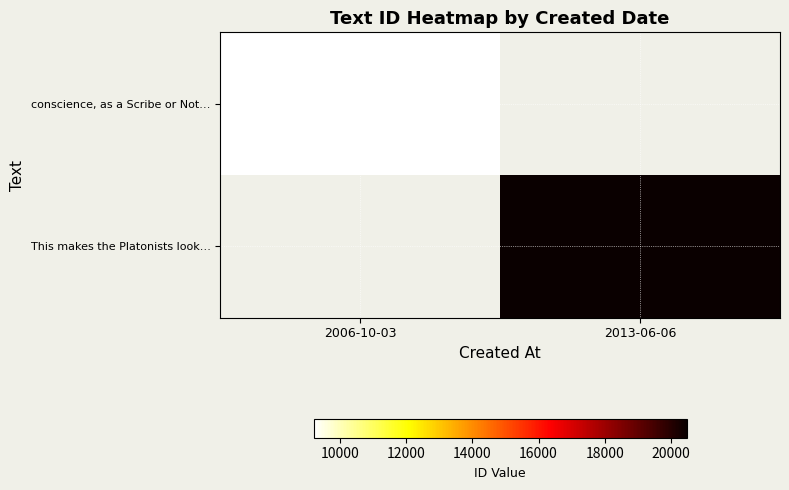

Which has a higher value, 2006-10-03 or 2013-06-06?

2013-06-06